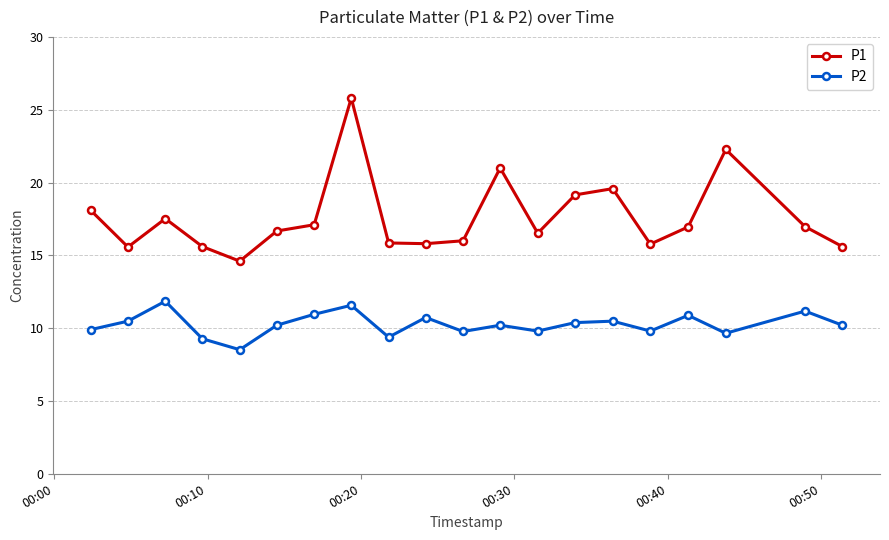

True or false: P2 and P1 cross at least once.

False